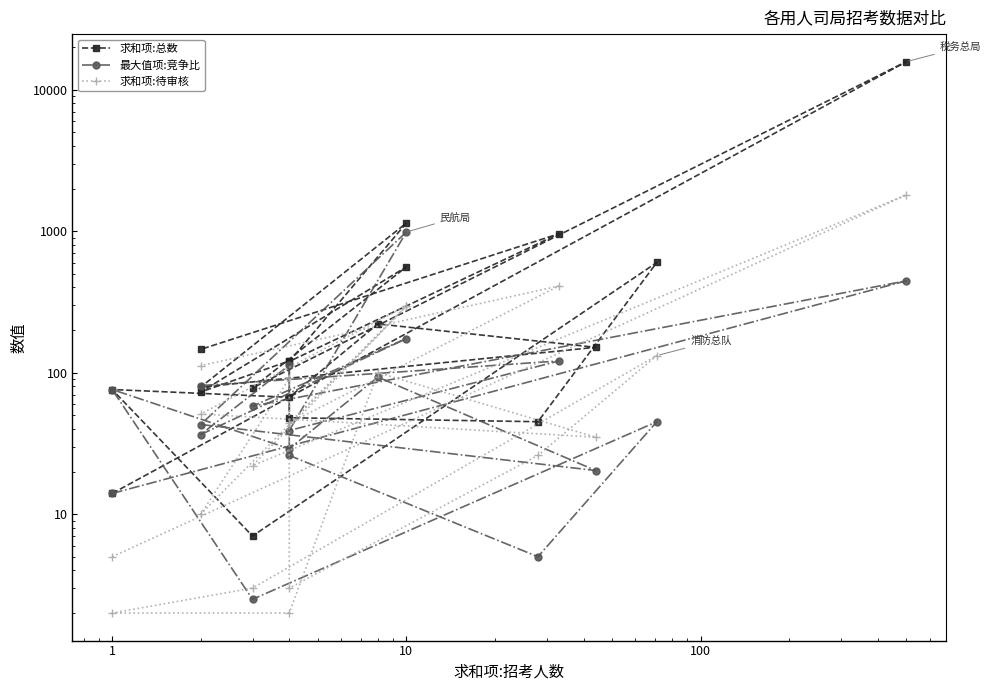

Rank the series by their maximum value, from lowest to highest.

最大值项:竞争比, 求和项:待审核, 求和项:总数